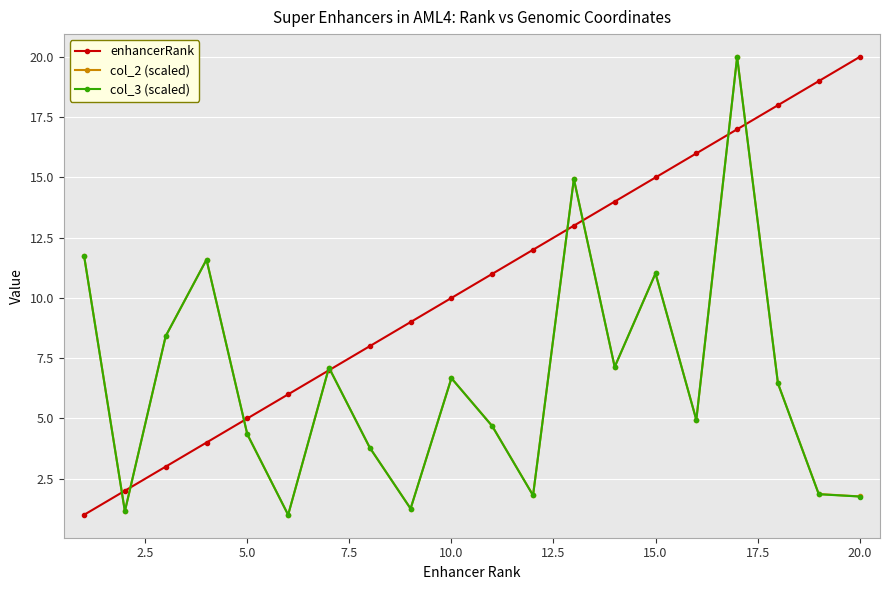

Which series has the largest total across all categories?

enhancerRank